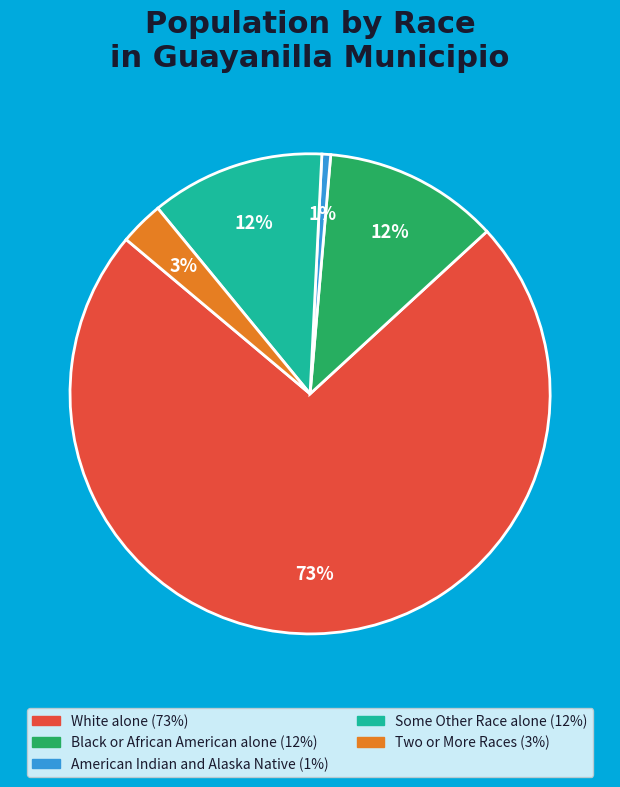

Does any single category account for the majority?

Yes